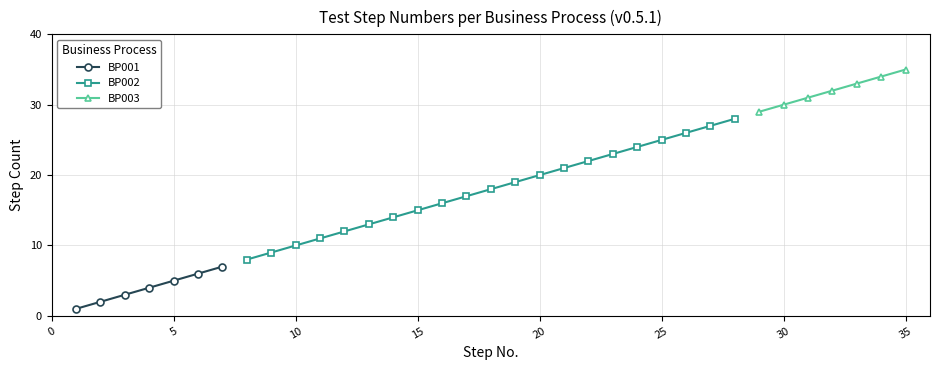

True or false: BP001 and BP002 intersect in this chart.

False